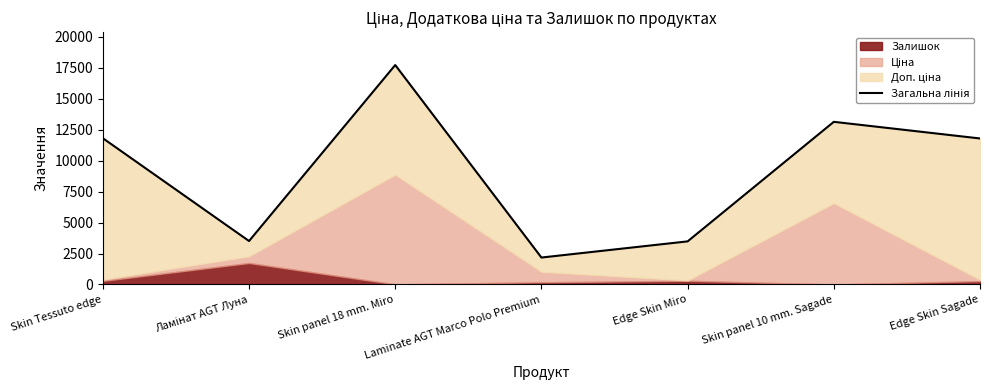

At which label does the data first exceed 11793?

Skin Tessuto edge